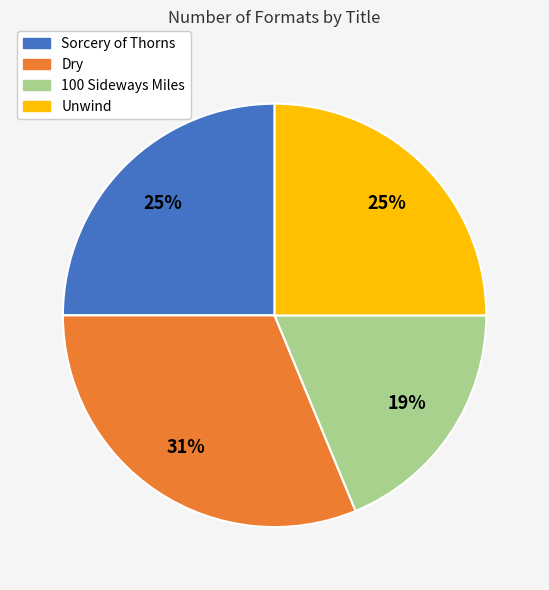

True or false: Unwind accounts for 14% of the total.

False